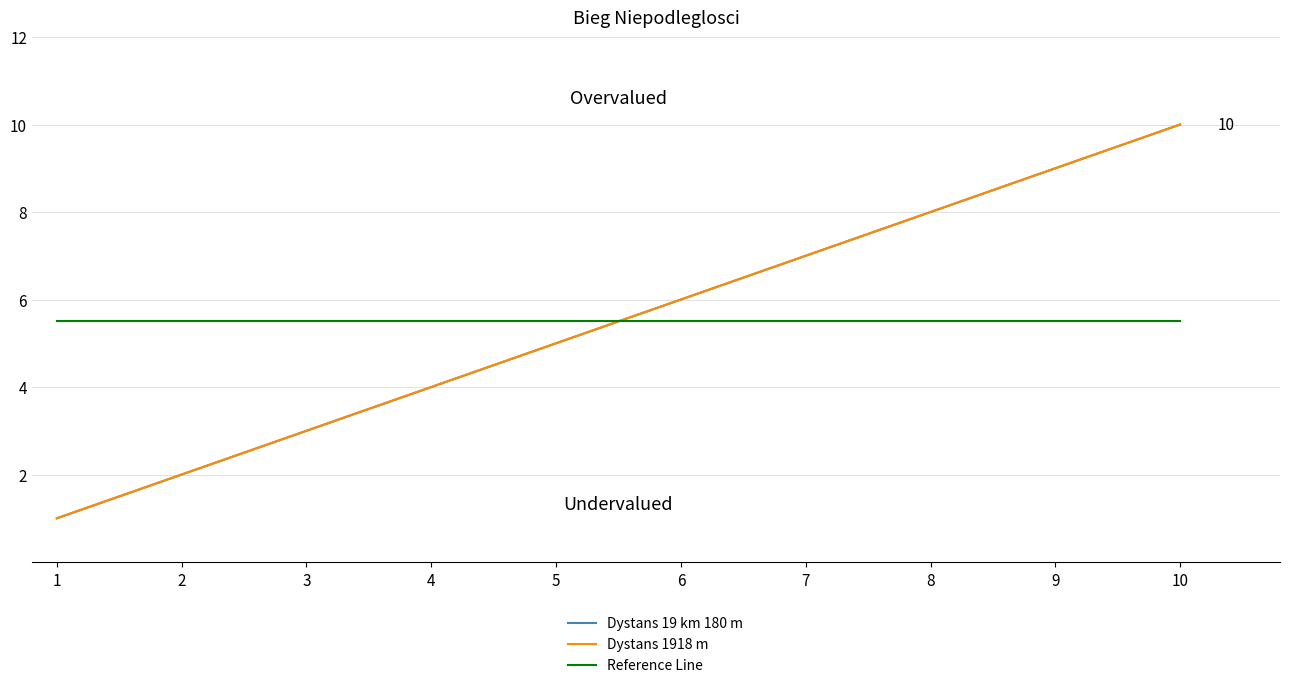

Does the chart display data point markers on the line(s)?

No